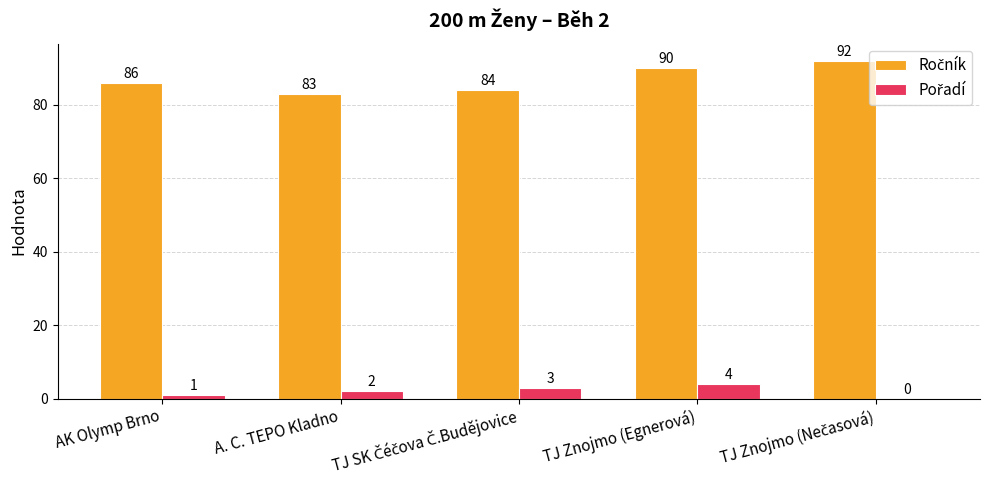

At which category is the sum across all series the highest?

TJ Znojmo (Egnerová)